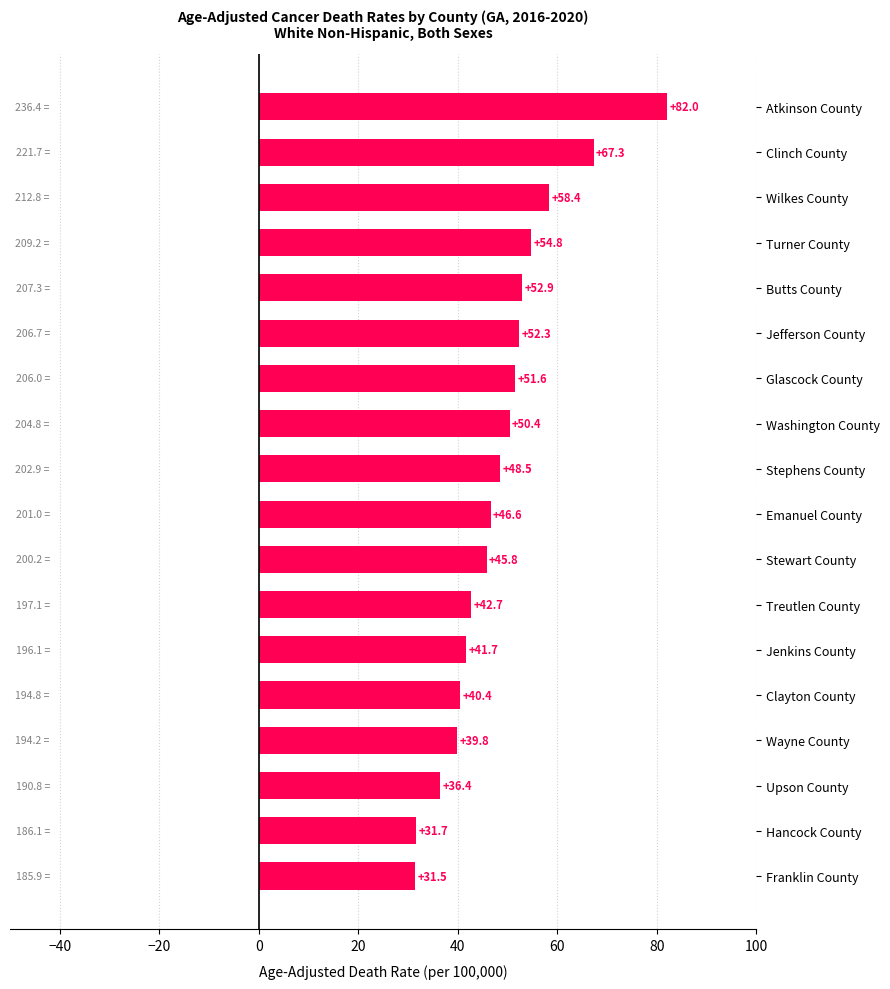

List the labels in order of value, smallest first.

Franklin County, Hancock County, Upson County, Wayne County, Clayton County, Jenkins County, Treutlen County, Stewart County, Emanuel County, Stephens County, Washington County, Glascock County, Jefferson County, Butts County, Turner County, Wilkes County, Clinch County, Atkinson County